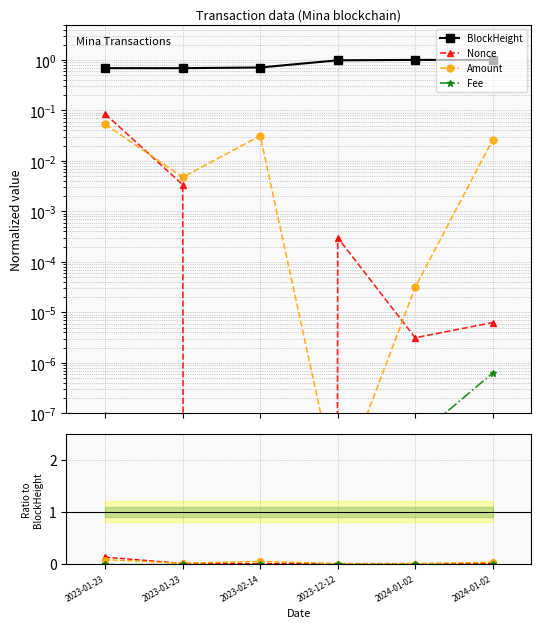

Does the chart have visible grid lines?

Yes